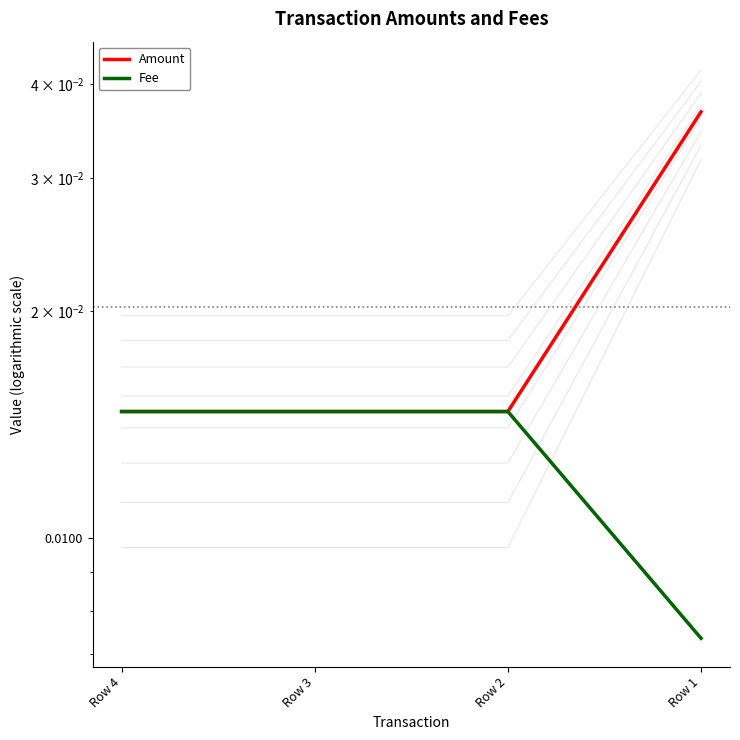

Which series has the widest spread of values?

Amount